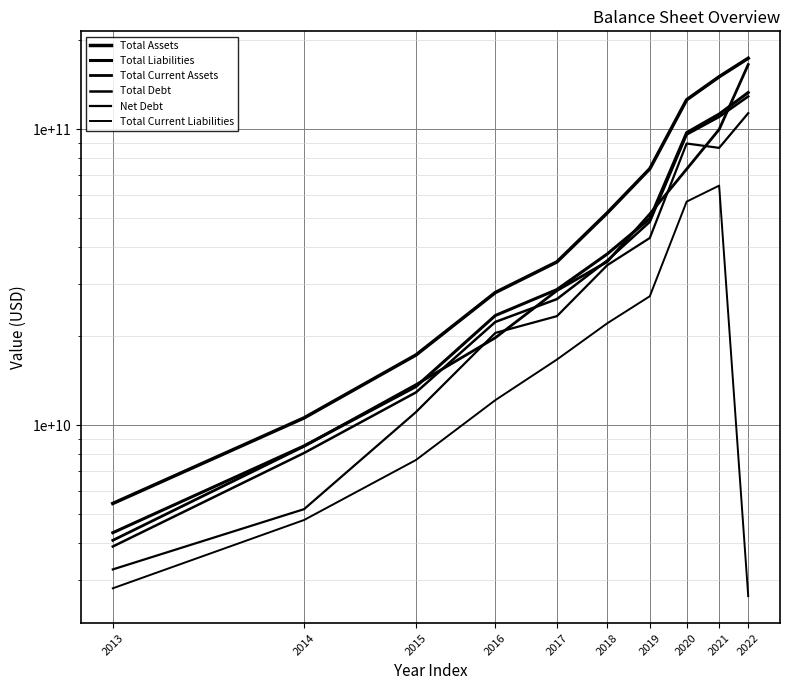

What is the sum of the Total Assets values at 2014 and 2018?

62764279888